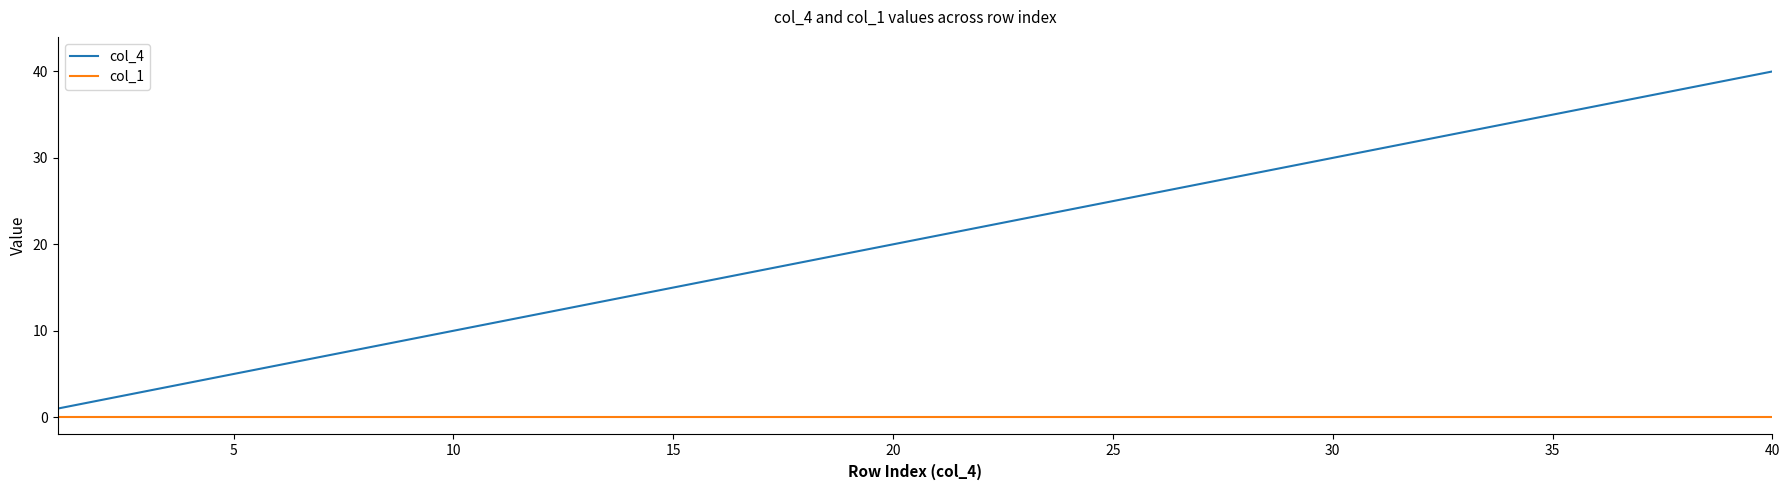

Which series has the widest spread of values?

col_4